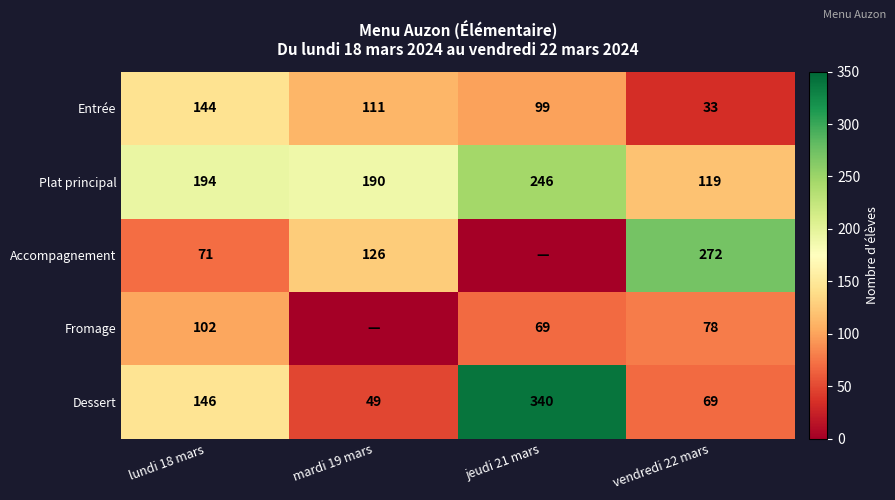

What is the total value across all series at mardi 19 mars?

476